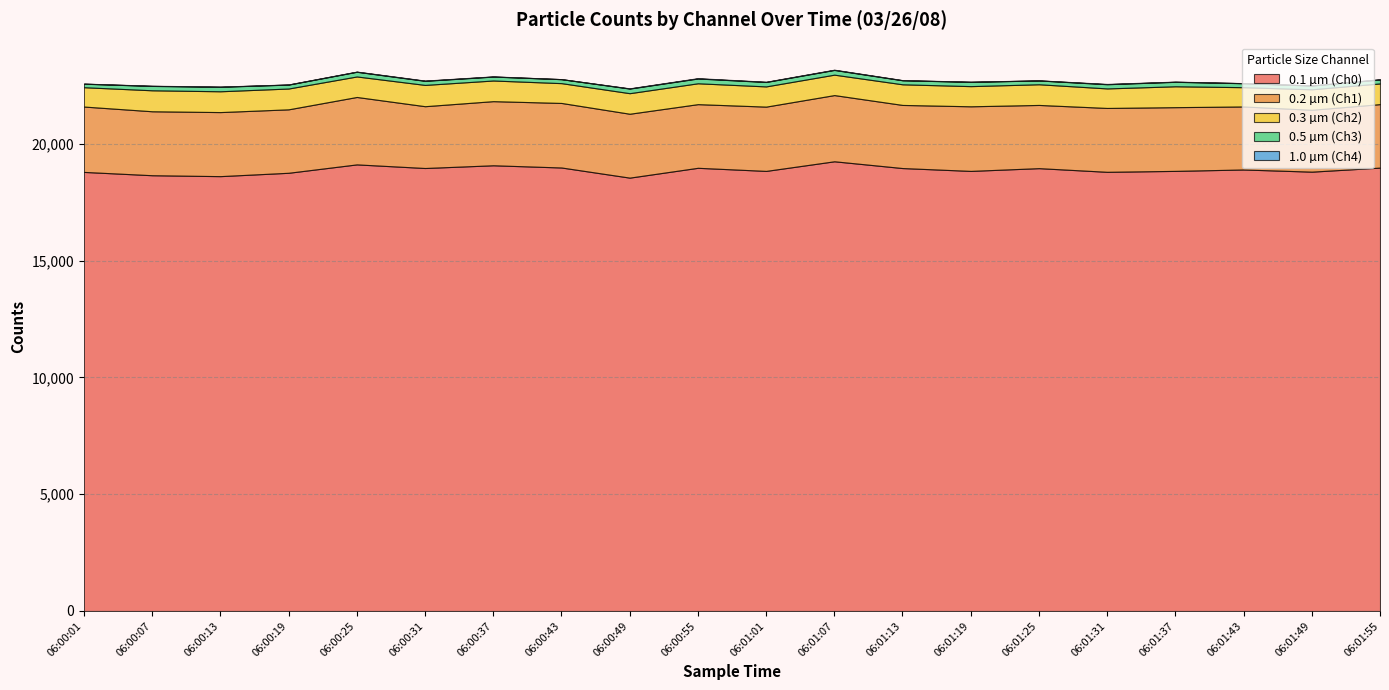

True or false: 0.5 µm (Ch3) and 1.0 µm (Ch4) cross at least once.

False